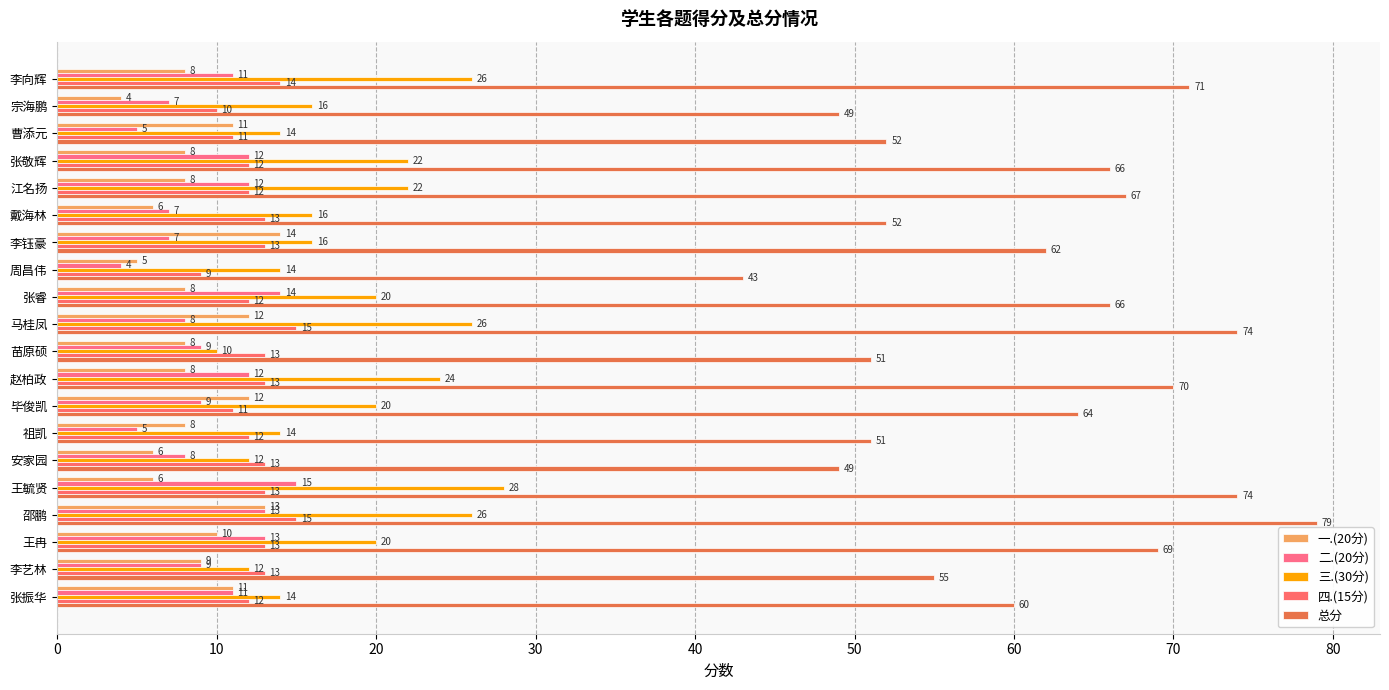

How many data points in 二.(20分) are less than 9?

8